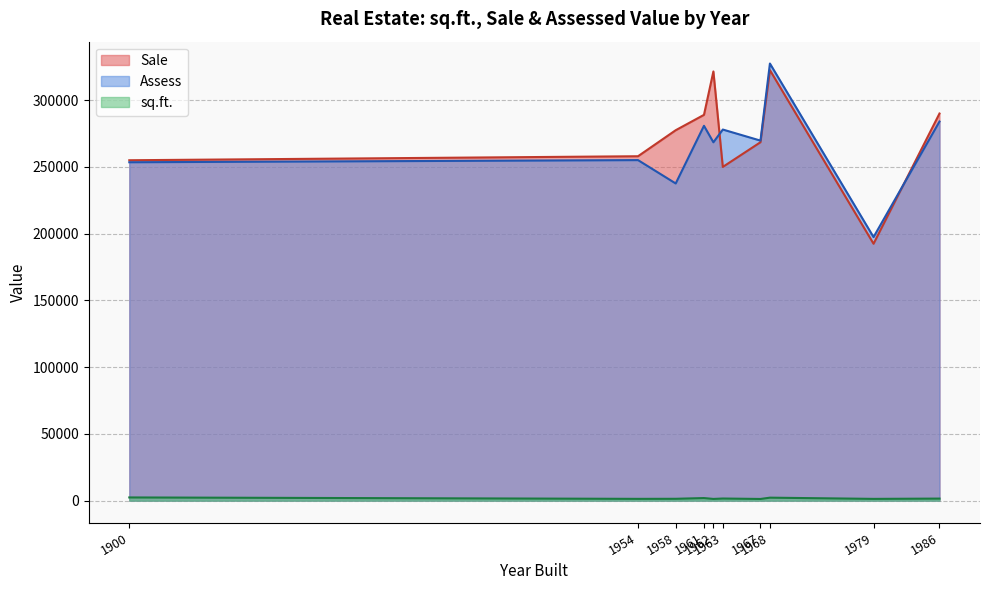

What is the average value of the Assess series?

265205